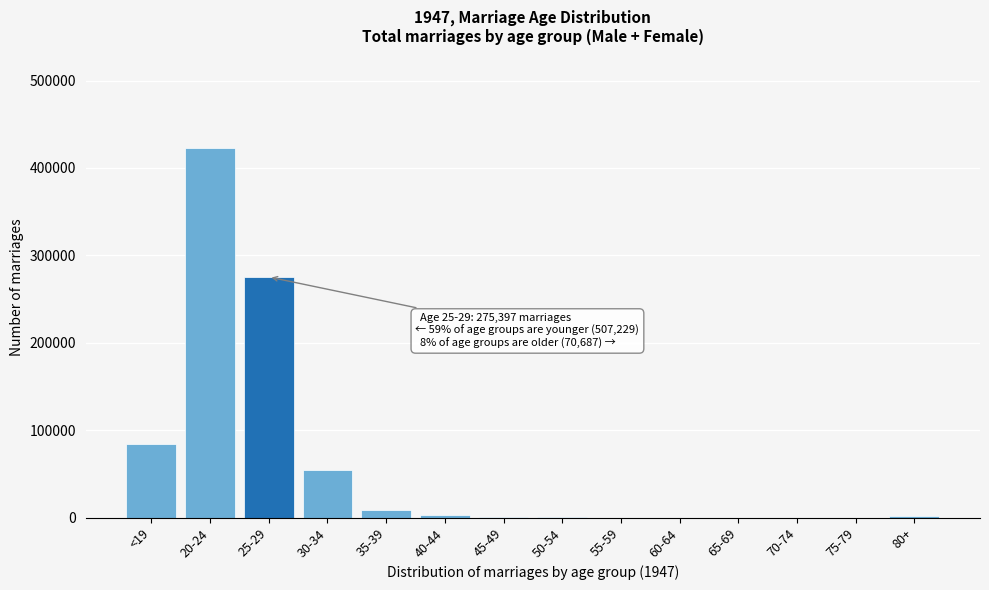

What is the sum of all values?

853313